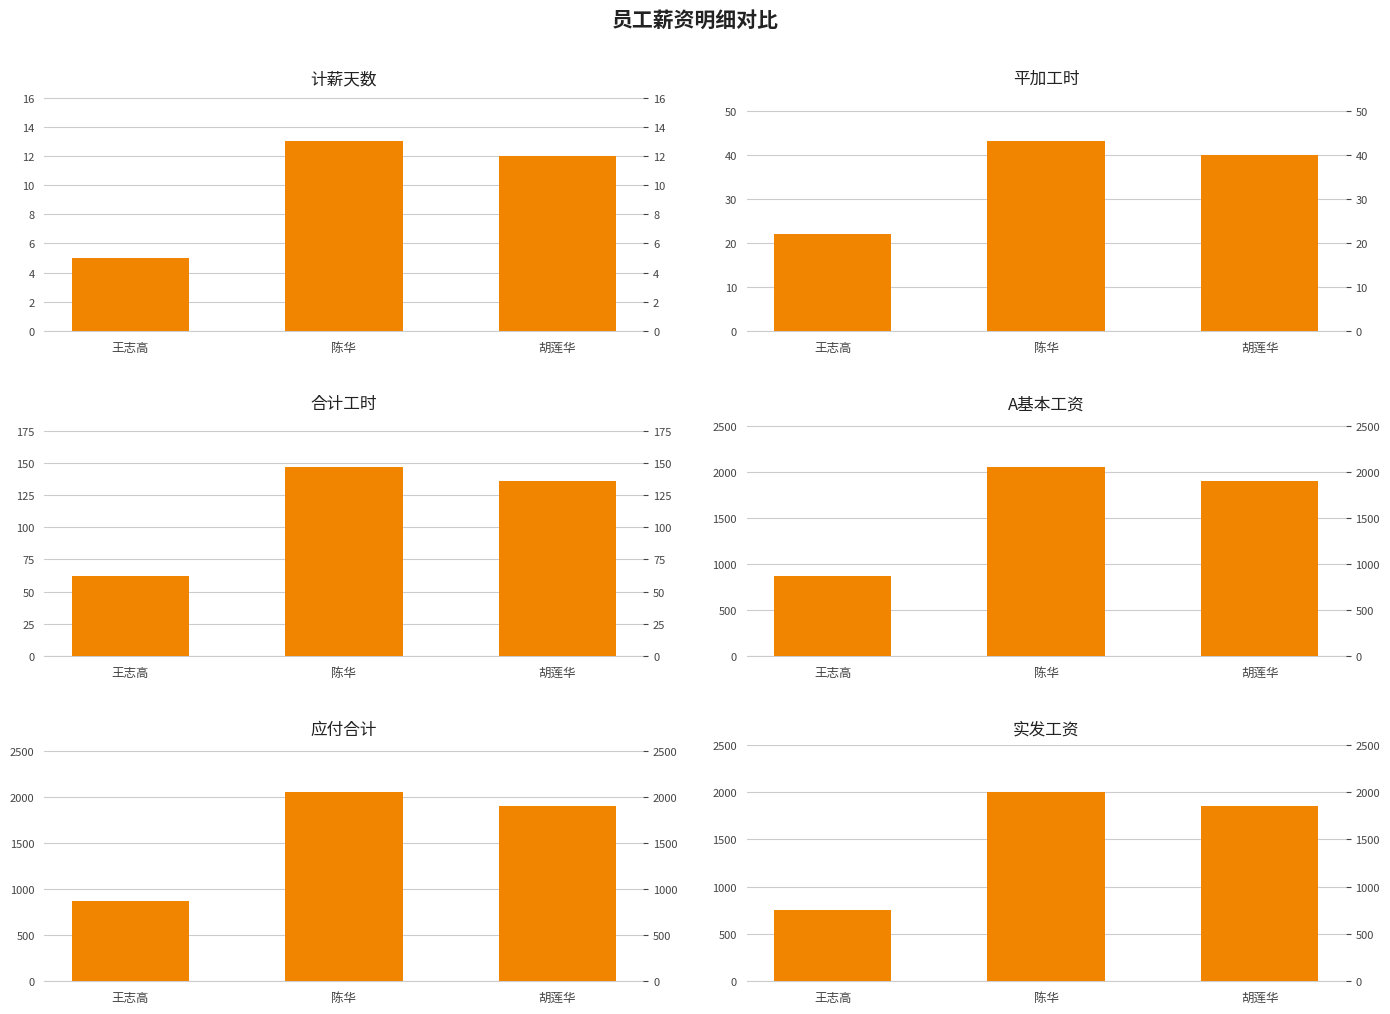

Is it true that 平加工时 equals 43 at 陈华?

True